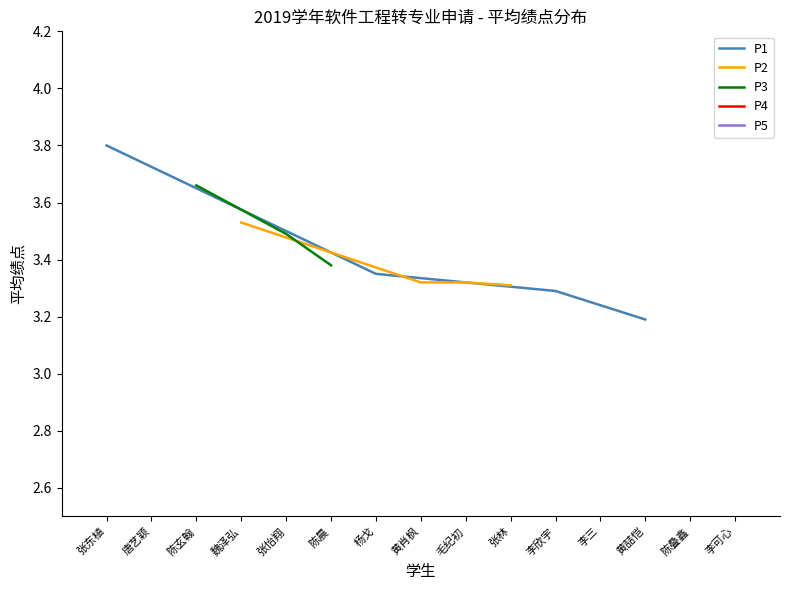

The value at 黄喆恺 is 3.2. True or false?

True